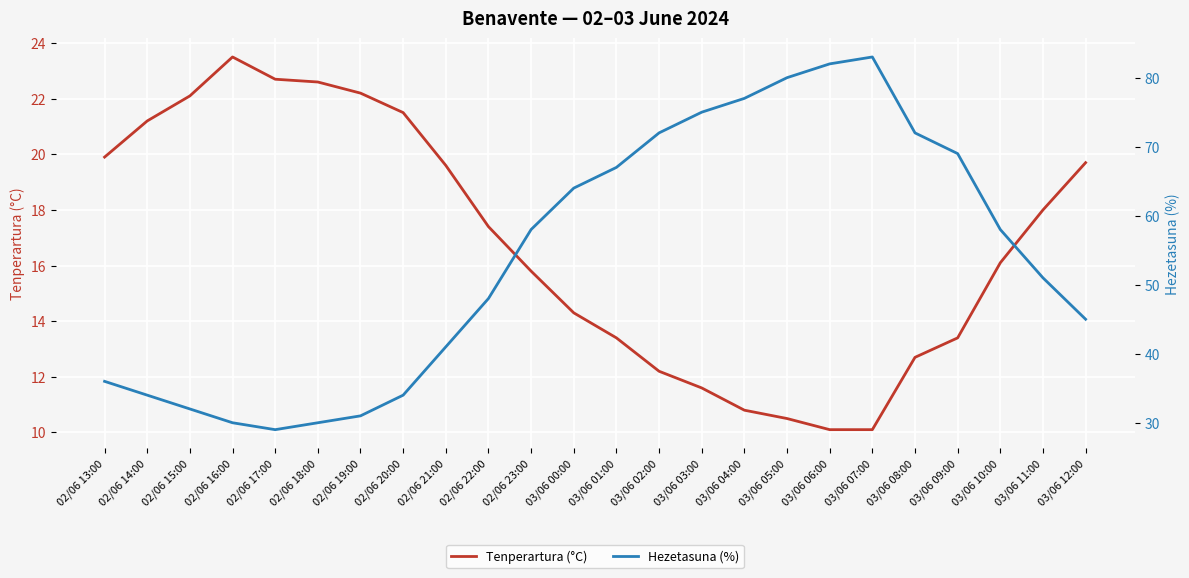

Is the value of Tenperartura (°C) at 02/06 16:00 greater than the value of Hezetasuna (%) at 03/06 05:00?

No